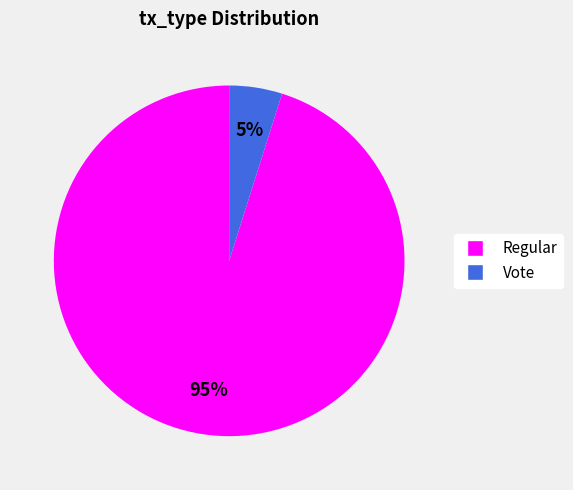

The Vote slice represents 5% of the pie. True or false?

True